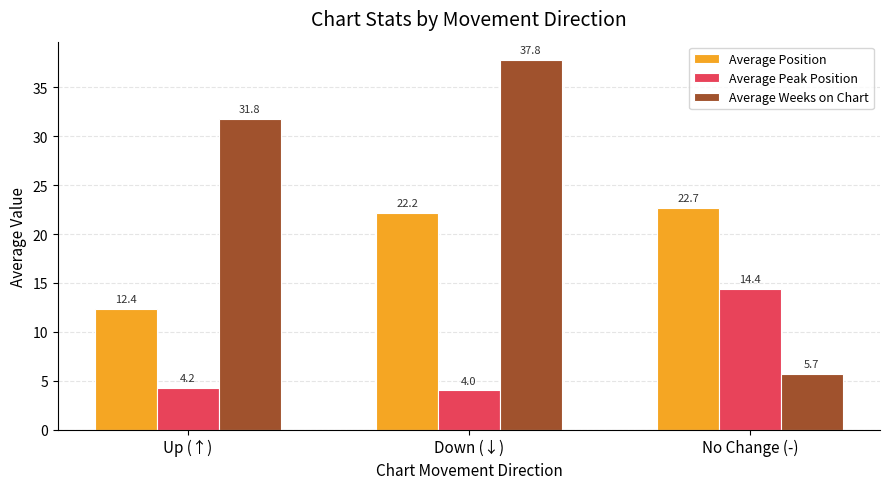

What is the value of the Average Position bar at the 2nd from the left?

22.2